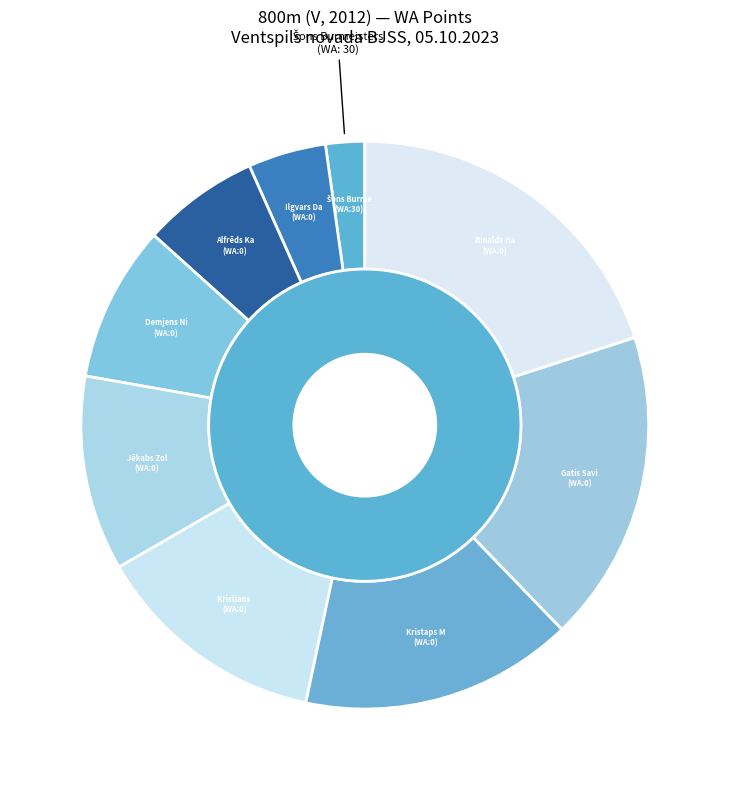

How many segments does this pie chart have?

9